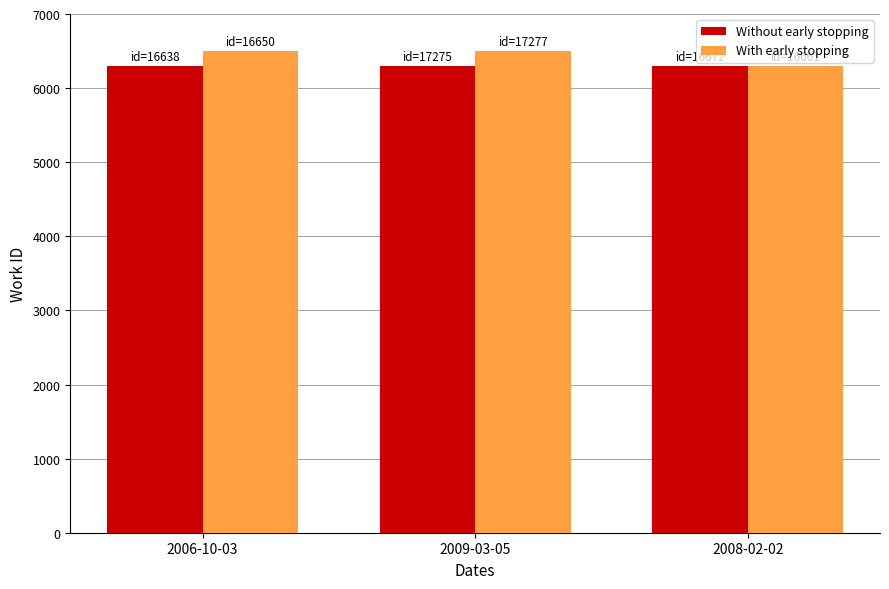

Rank the series at 2006-10-03 from highest to lowest value.

With early stopping, Without early stopping